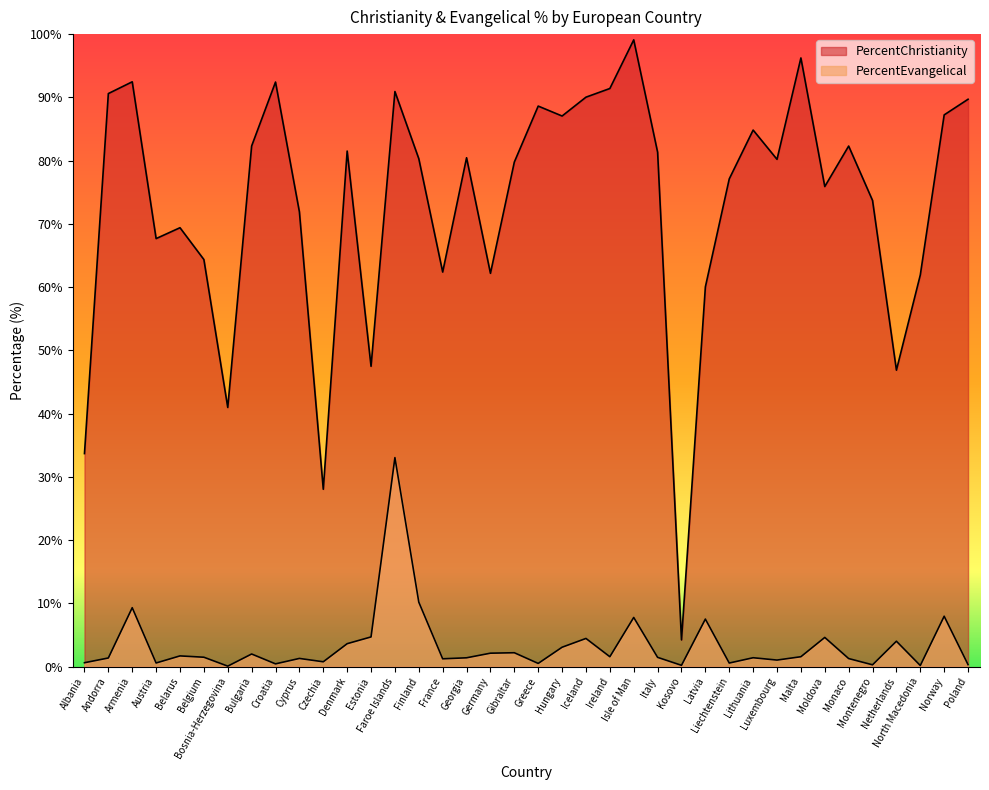

Where does the PercentChristianity series first go above 80?

Andorra